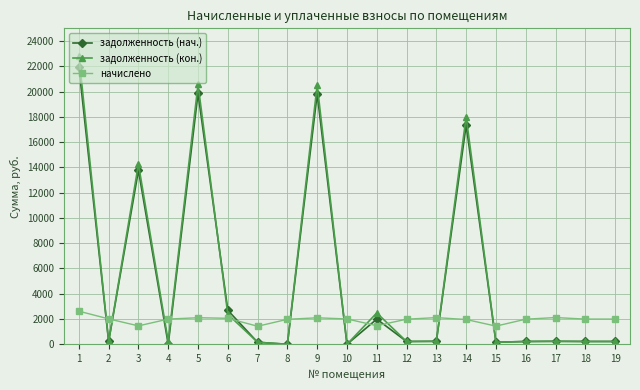

What are all the series names shown in the legend?

задолженность (нач.), задолженность (кон.), начислено